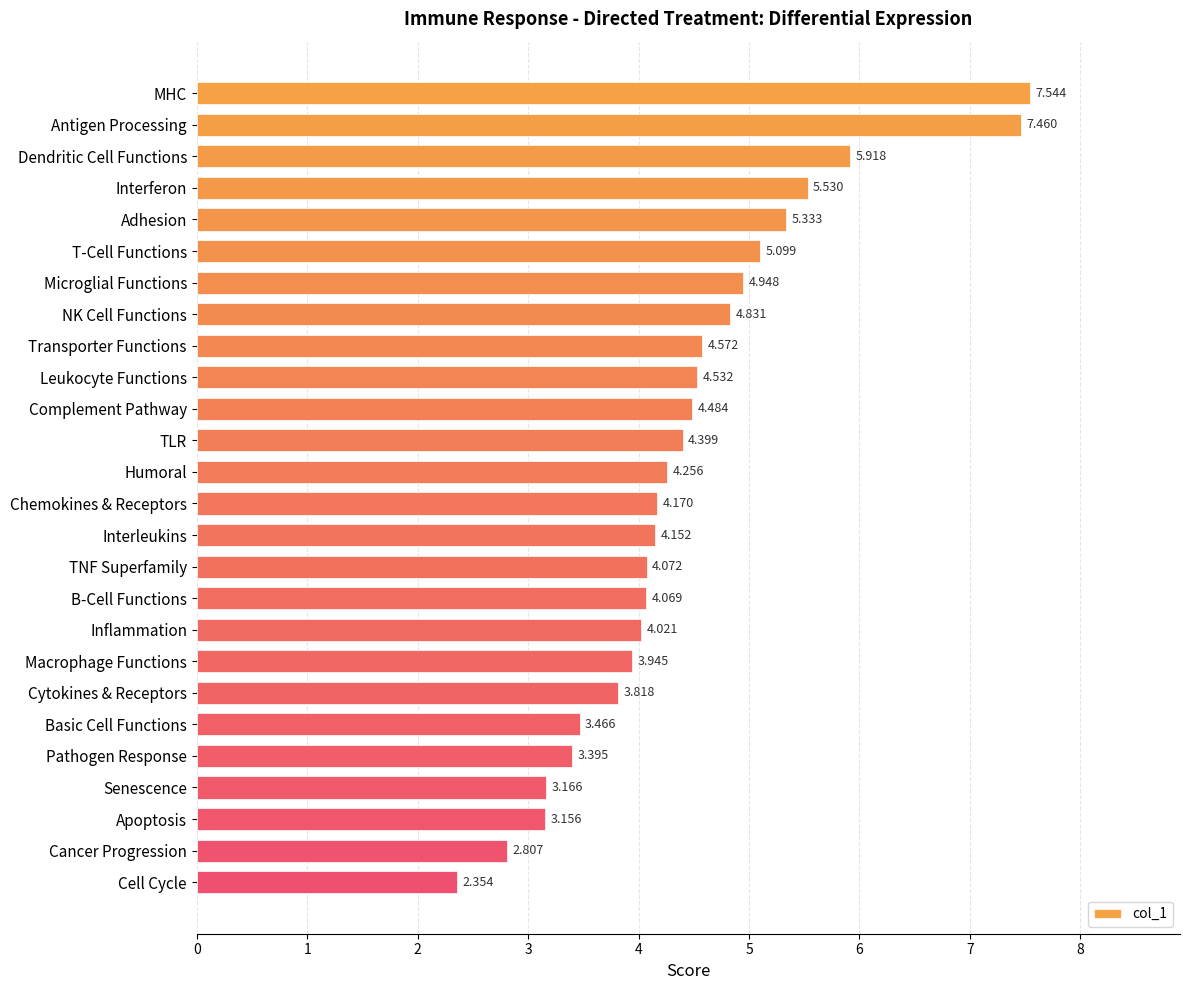

At which label is the value closest to 4?

Inflammation